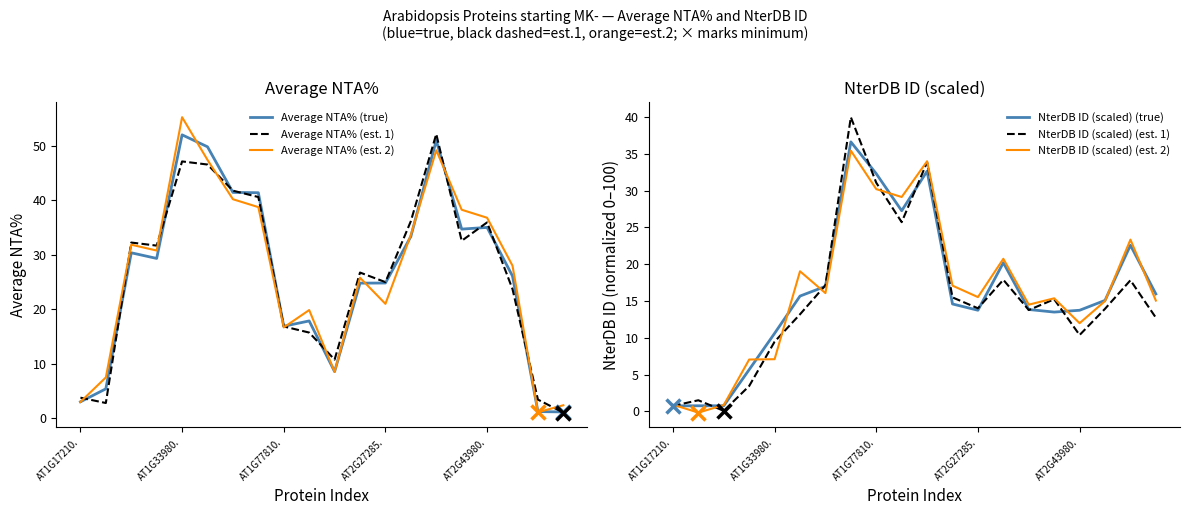

What is the maximum value shown in the chart?

55.3